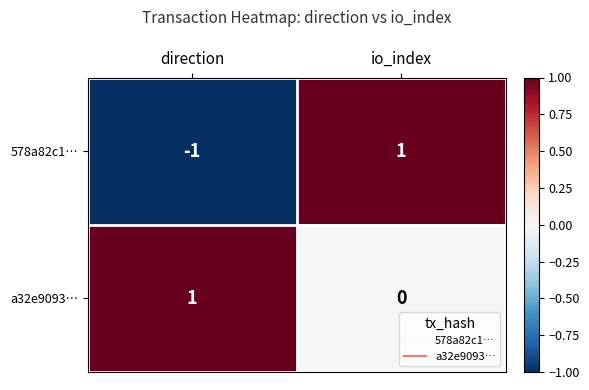

Between direction and io_index, which series saw the biggest shift?

578a82c1…